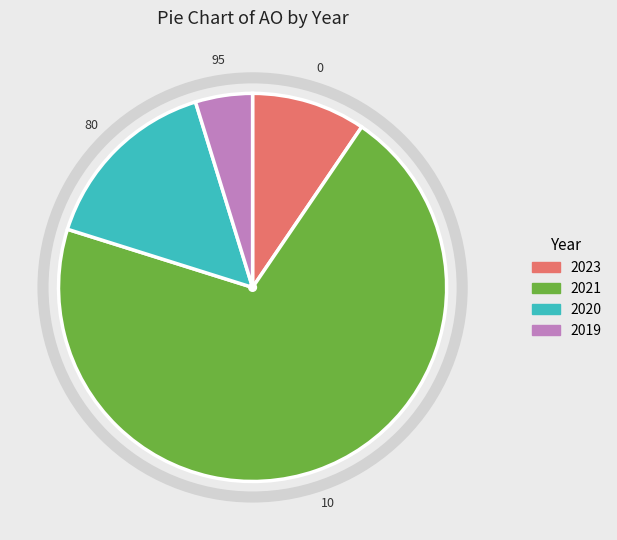

Is there any slice that represents more than half of the pie?

Yes